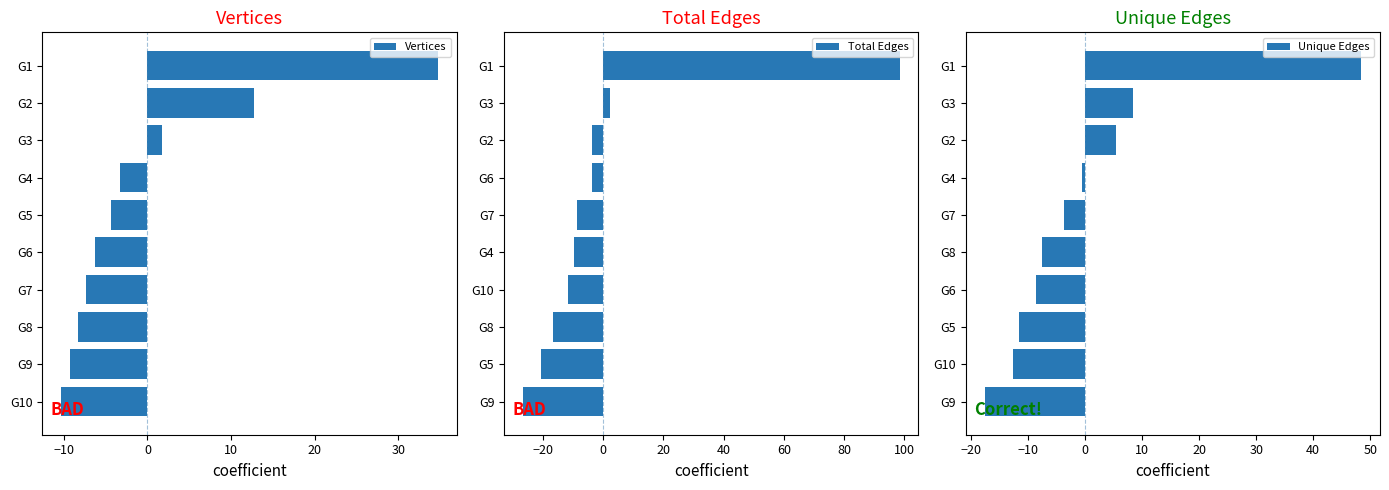

What is the value of the Total Edges bar at the 3rd from the left?

-3.6